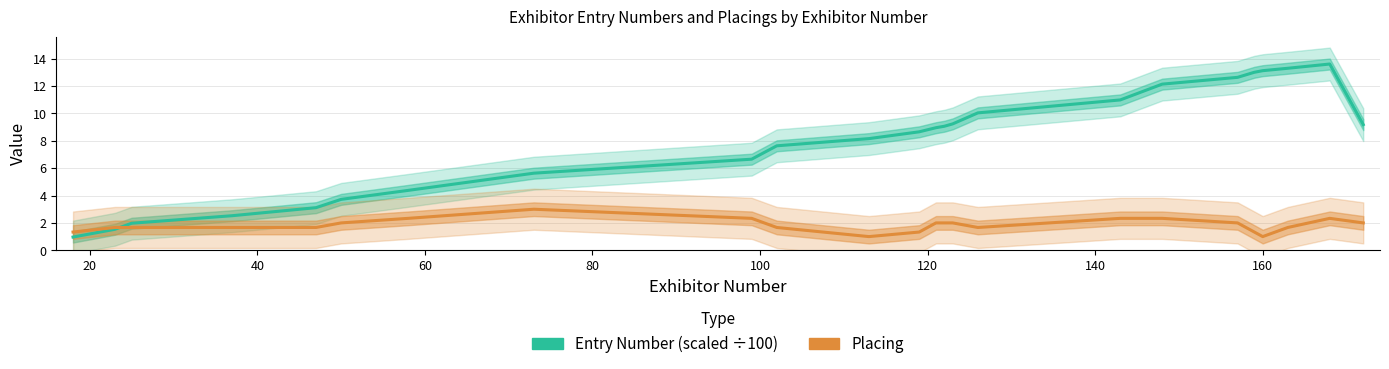

True or false: Placing has more than 1 interior local peaks.

True